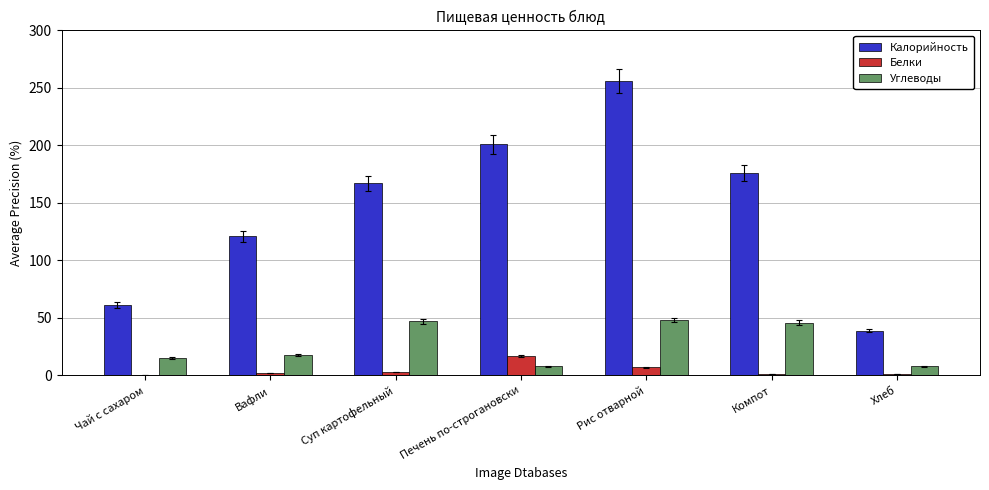

What are all the series names shown in the legend?

Калорийность, Белки, Углеводы